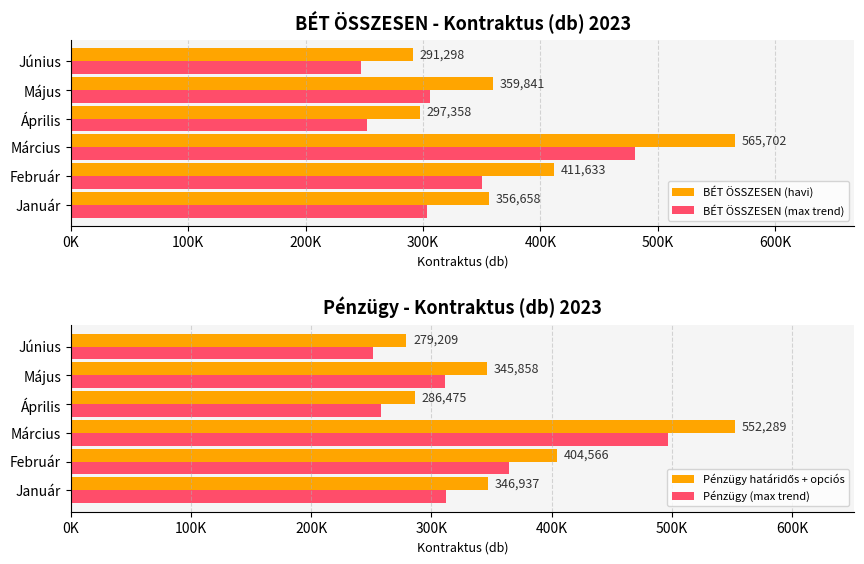

What is the average value of the Pénzügy határidős + opciós series?

369222.3